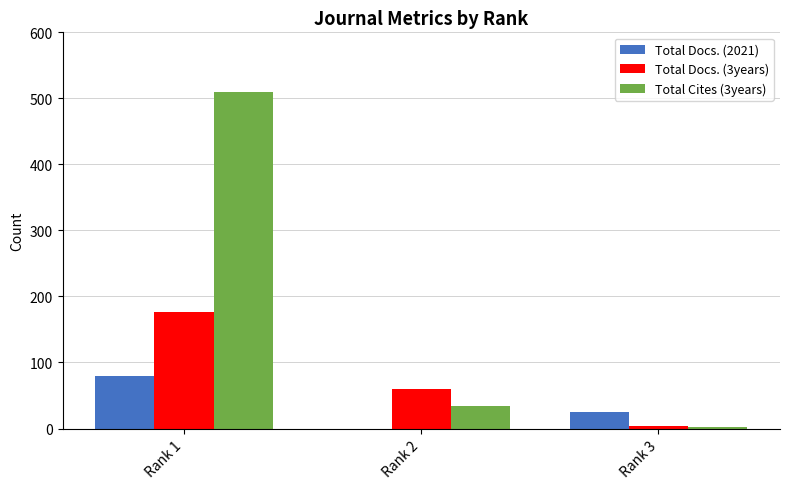

Are the bars grouped side by side (vs. stacked)?

Yes